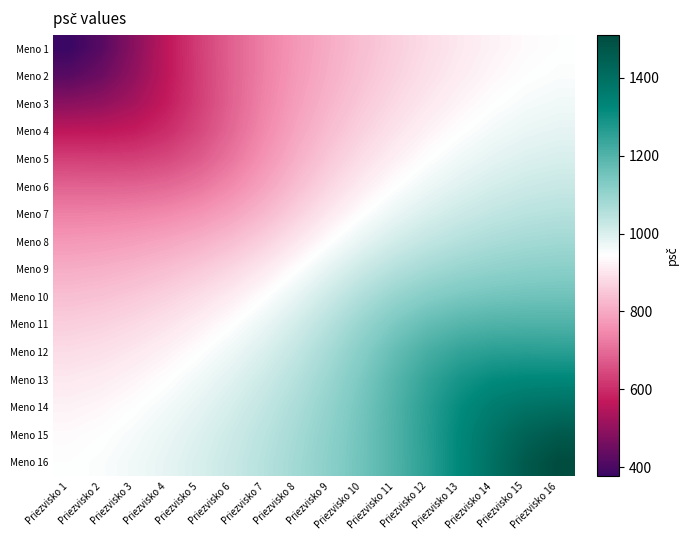

What is the spread (max minus min) of values at Priezvisko 1?

566.8